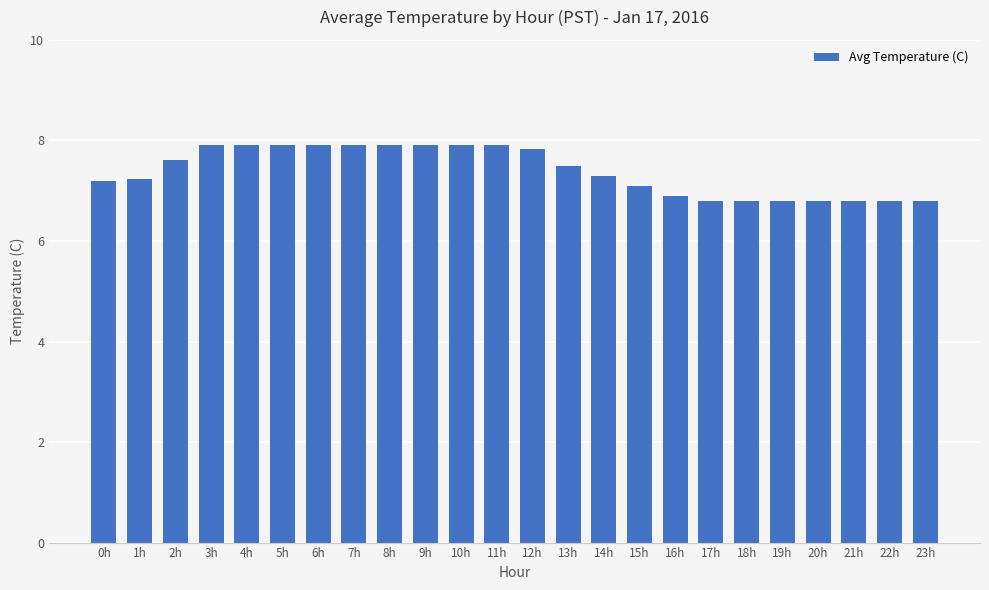

The chart shows a value of 6.9 at 16h. True or false?

True